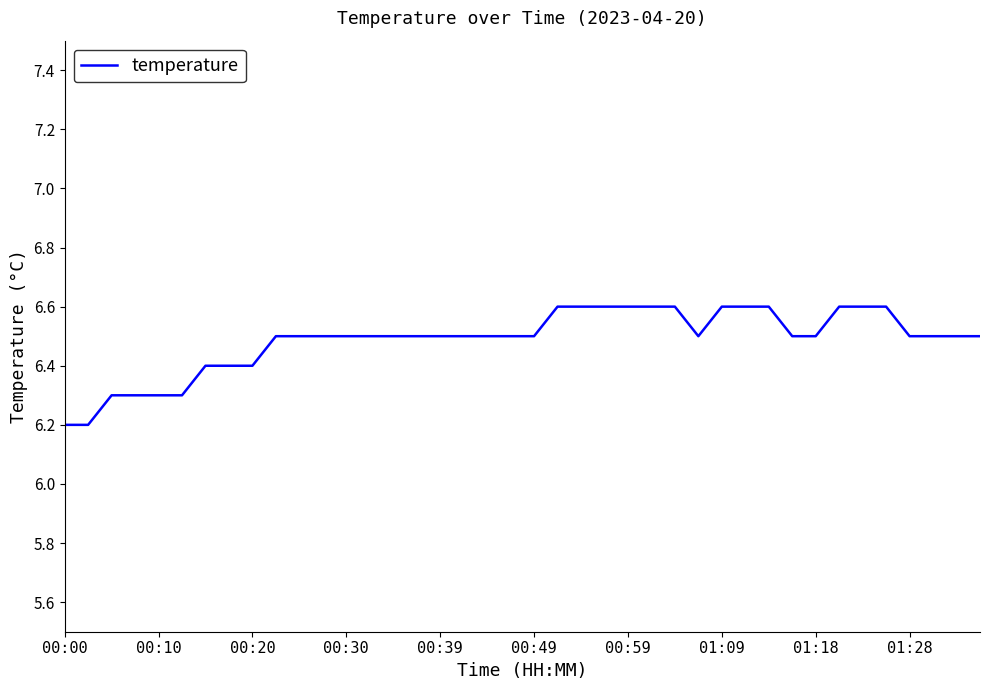

What is the smallest value displayed?

6.2